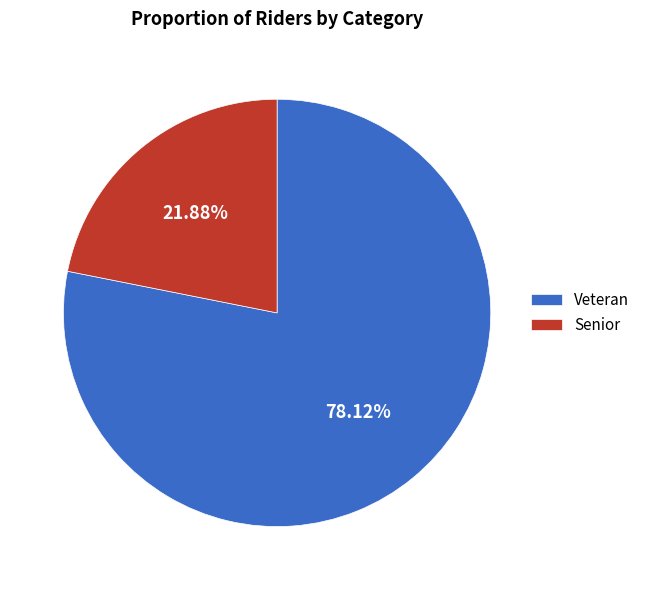

The Veteran slice represents 78% of the pie. True or false?

True